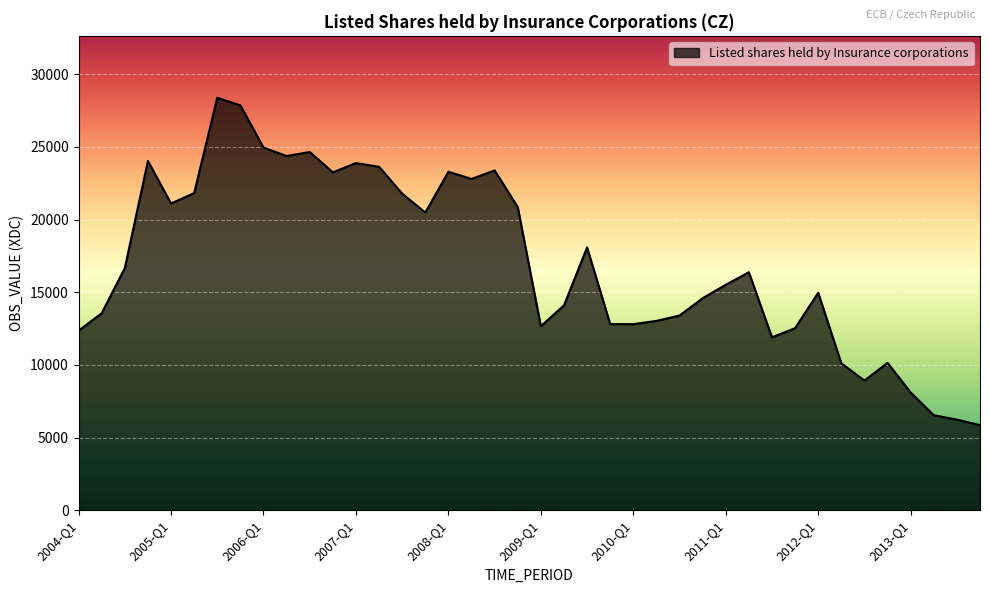

What is the difference between the maximum and minimum values?

22537